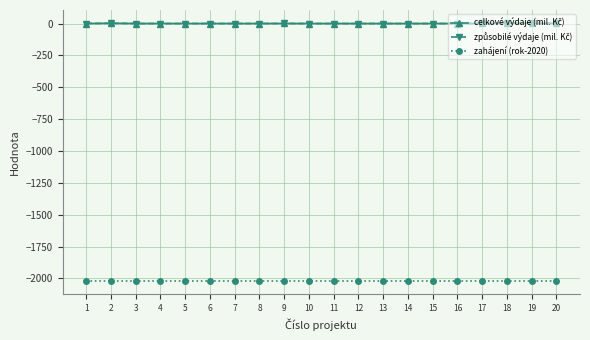

What is the difference between the highest and lowest values at 7?

2020.1